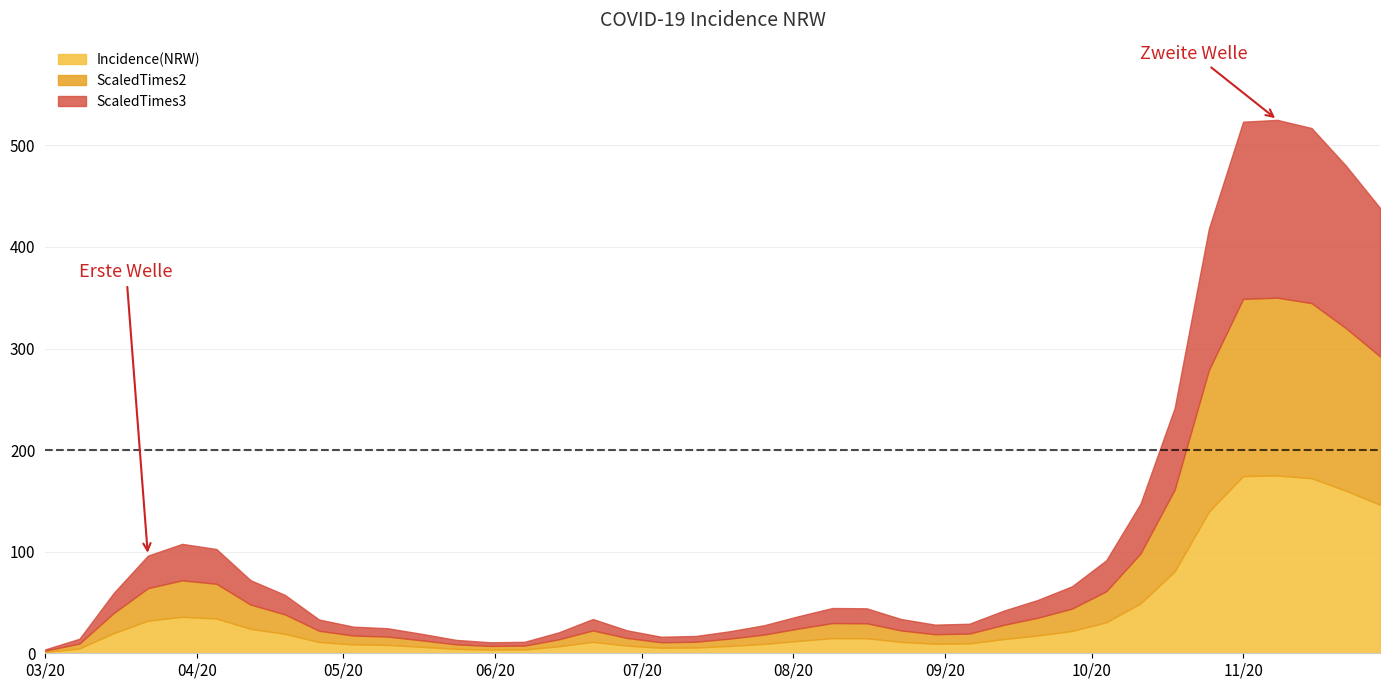

How many data points in Incidence(NRW) are less than 13?

20